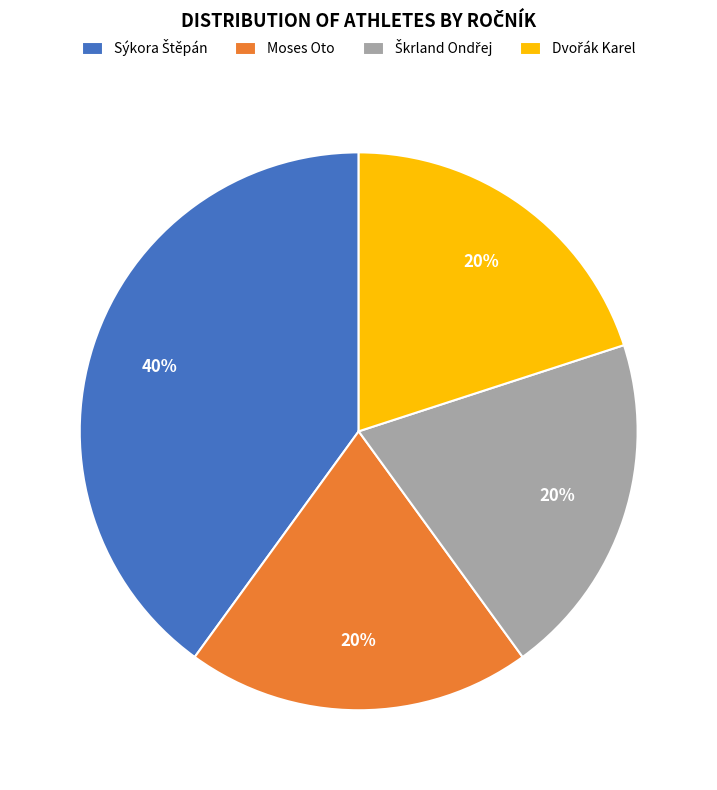

True or false: Moses Oto accounts for 20% of the total.

True